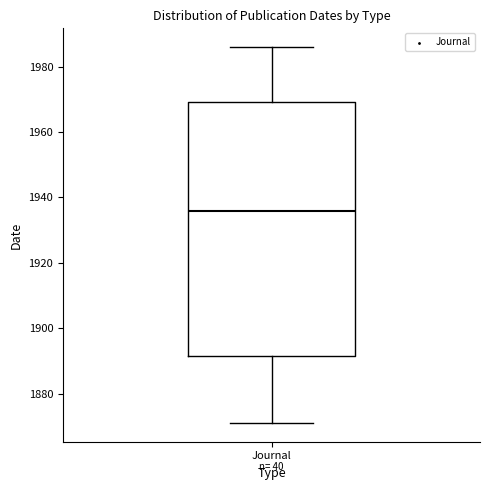

Where is the lower edge of the box for Journal on the y-axis? The values are not printed on the chart, so give them approximately, as read against the axis.

1892